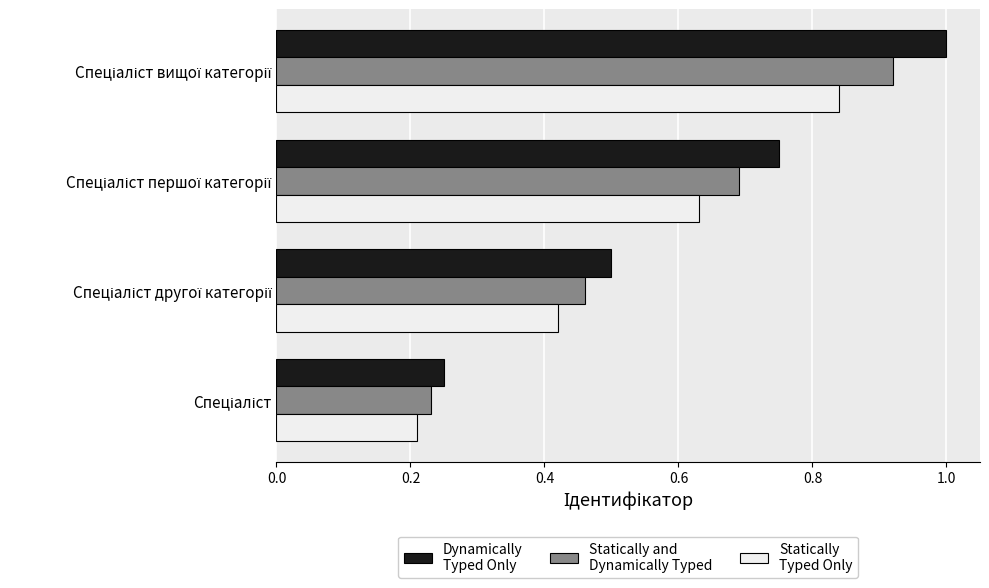

What is the maximum value shown in the chart?

1.0